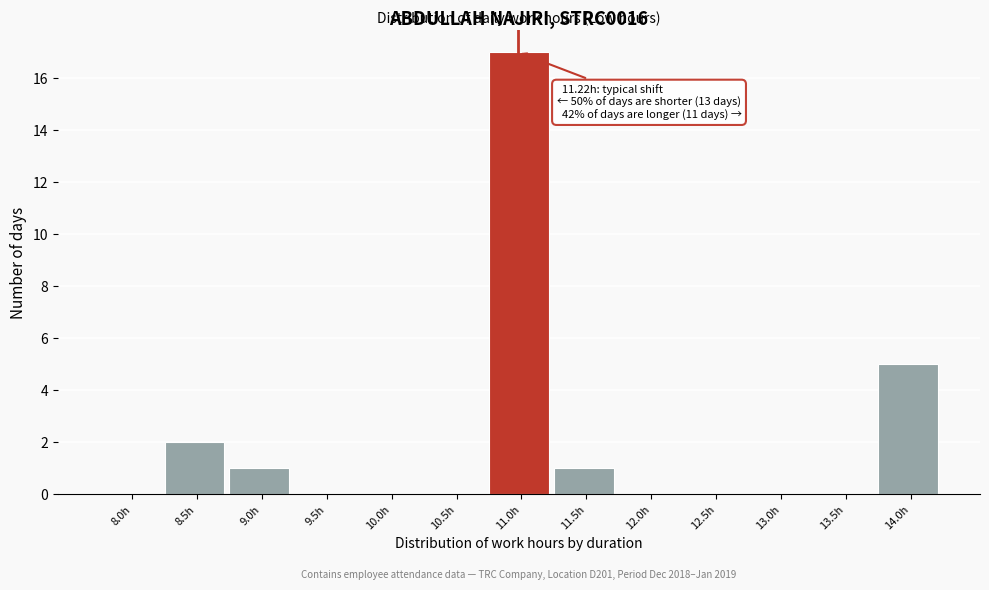

Reading left to right, extract all data points from this chart.

8.0h=0	8.5h=2	9.0h=1	9.5h=0	10.0h=0	10.5h=0	11.0h=17	11.5h=1	12.0h=0	12.5h=0	13.0h=0	13.5h=0	14.0h=5